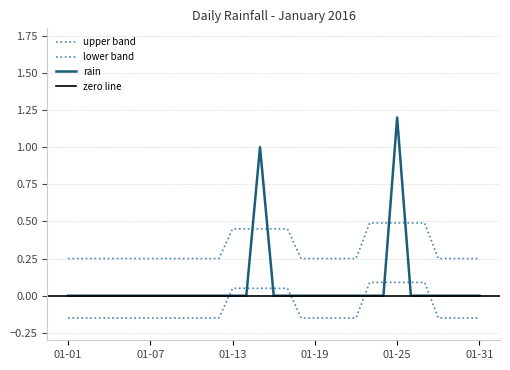

List the labels in order of value, largest first.

2016-01-25, 2016-01-15, 2016-01-01, 2016-01-02, 2016-01-03, 2016-01-04, 2016-01-05, 2016-01-06, 2016-01-07, 2016-01-08, 2016-01-09, 2016-01-10, 2016-01-11, 2016-01-12, 2016-01-13, 2016-01-14, 2016-01-16, 2016-01-17, 2016-01-18, 2016-01-19, 2016-01-20, 2016-01-21, 2016-01-22, 2016-01-23, 2016-01-24, 2016-01-26, 2016-01-27, 2016-01-28, 2016-01-29, 2016-01-30, 2016-01-31